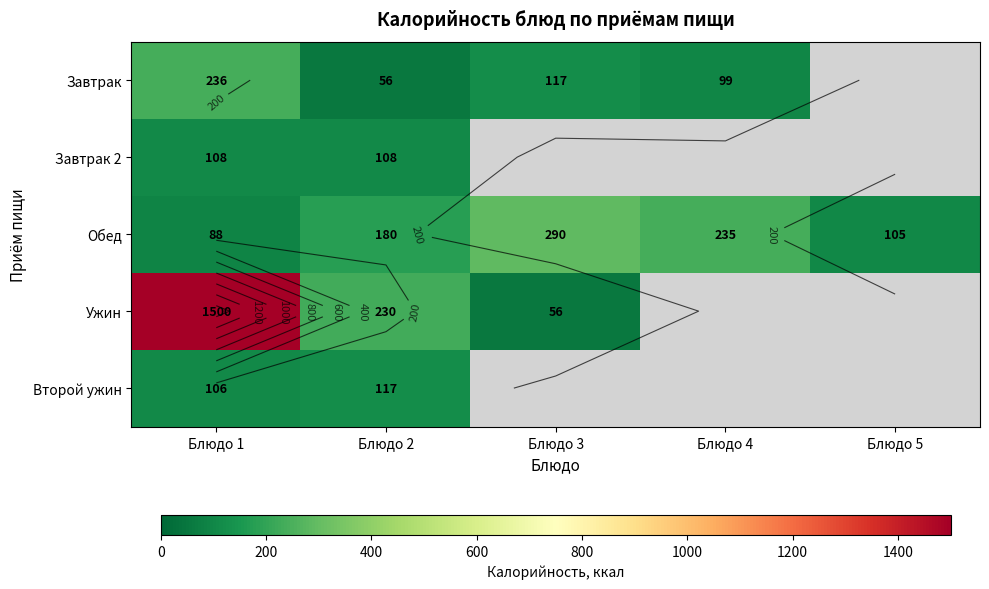

True or false: Второй ужин has a value of 63.4 at Блюдо 1.

False